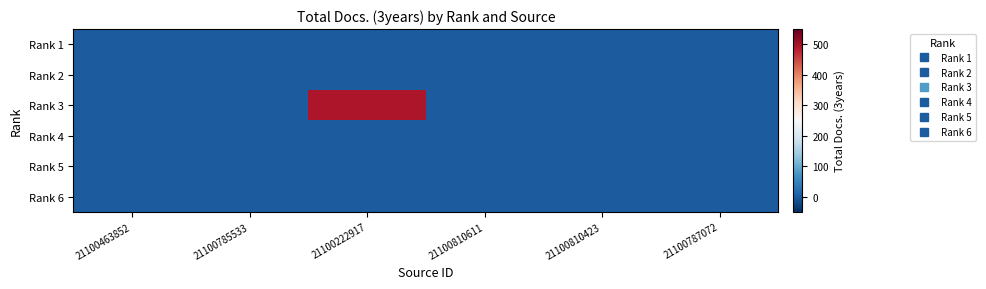

At which category is the sum across all series the highest?

21100222917